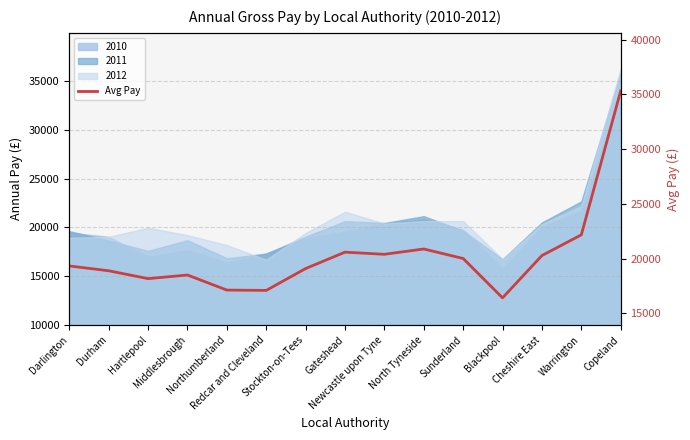

What is the label of the 14th point from the left?

Warrington